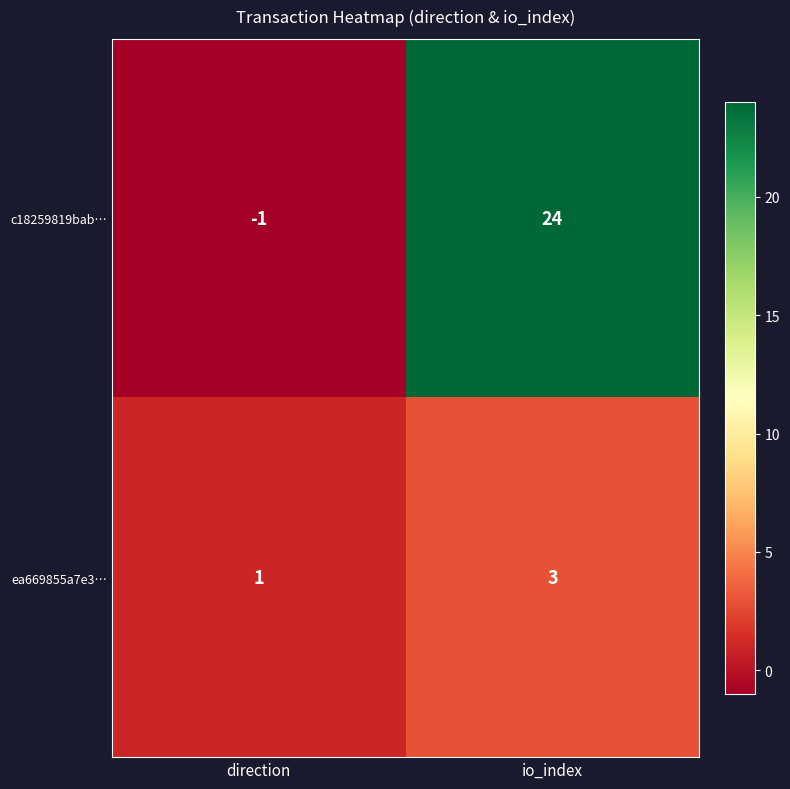

What is the sum of all ea669855a7e3… values?

4